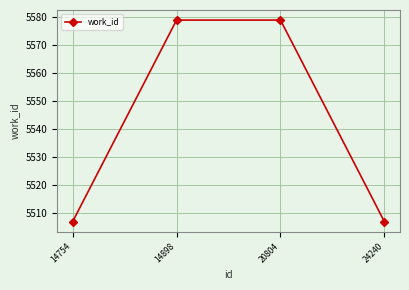

The chart shows a value of 5579 at 14898. True or false?

True